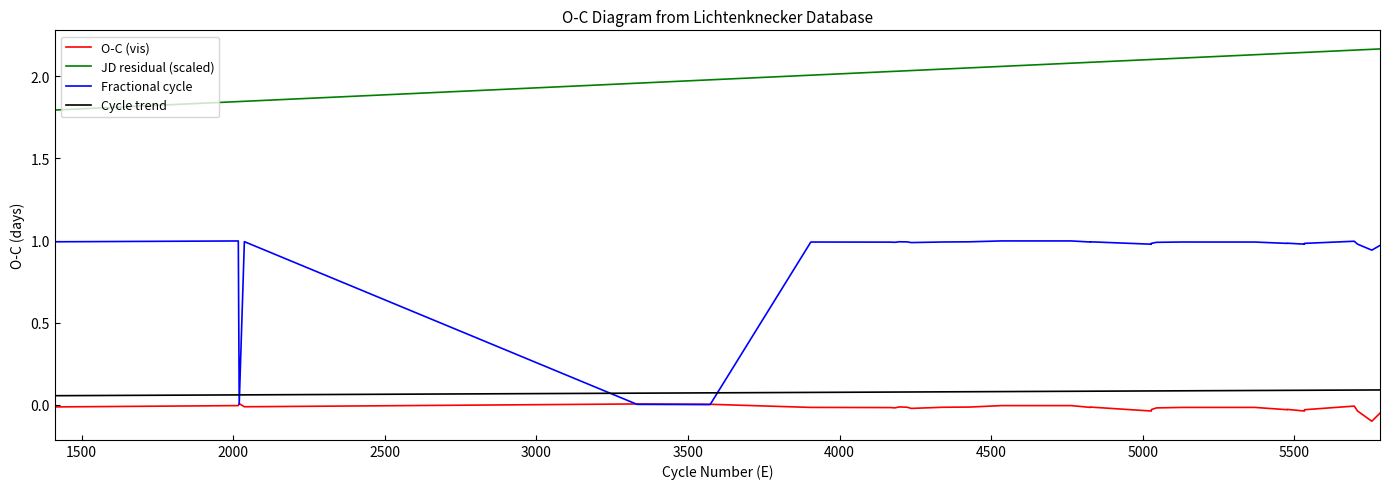

How many lines are shown in the chart?

4